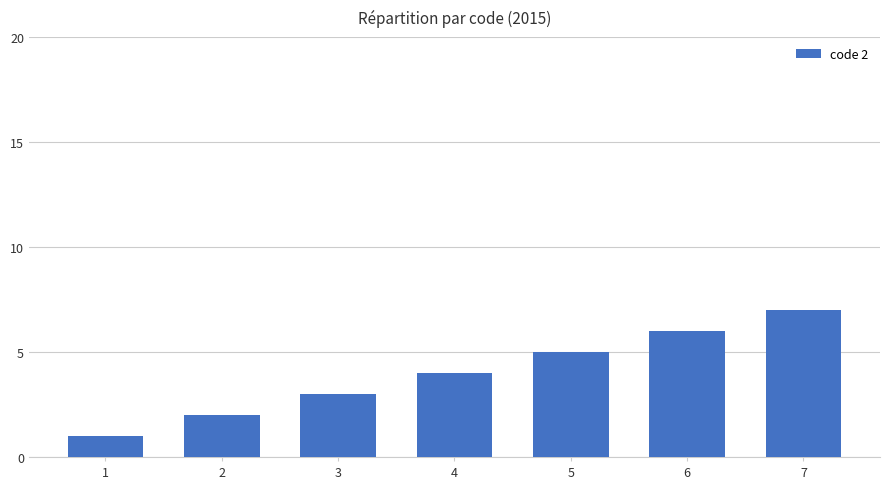

Approximately how many times larger is the value at 6 compared to 7?

0.9